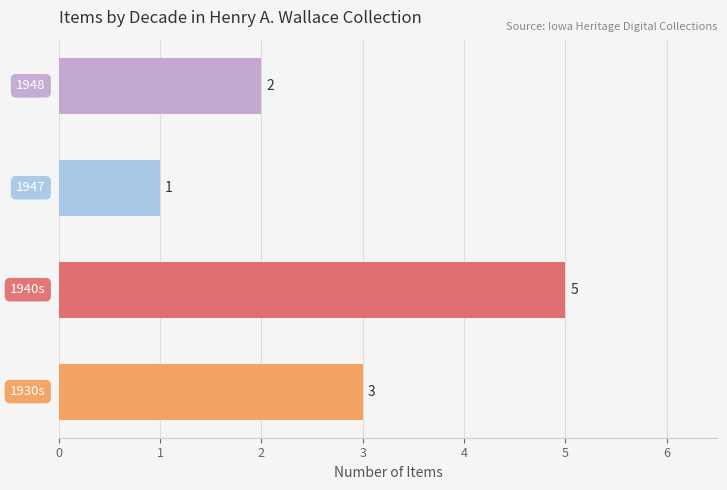

Count the number of data series in this chart.

1